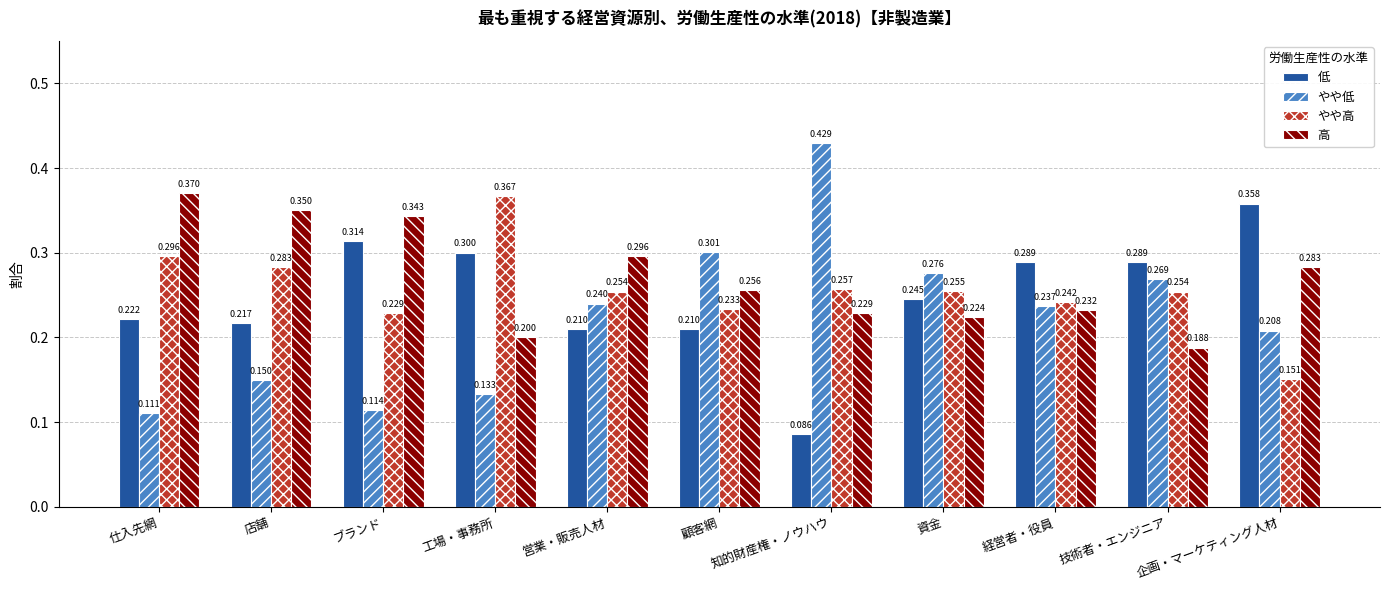

Between 店舗 and 経営者・役員, which series saw the biggest shift?

高